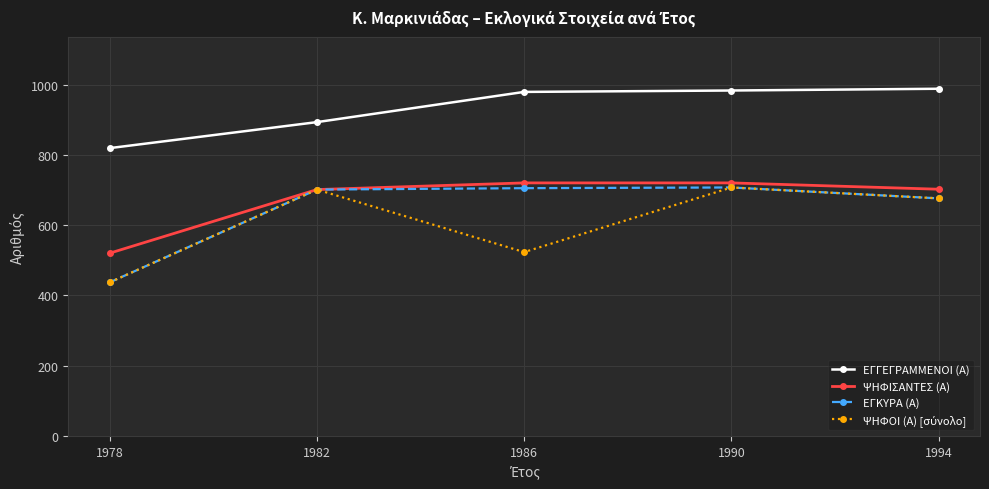

Is the value of ΕΓΚΥΡΑ (Α) at 1982 greater than the value of ΕΓΓΕΓΡΑΜΜΕΝΟΙ (Α) at 1982?

No